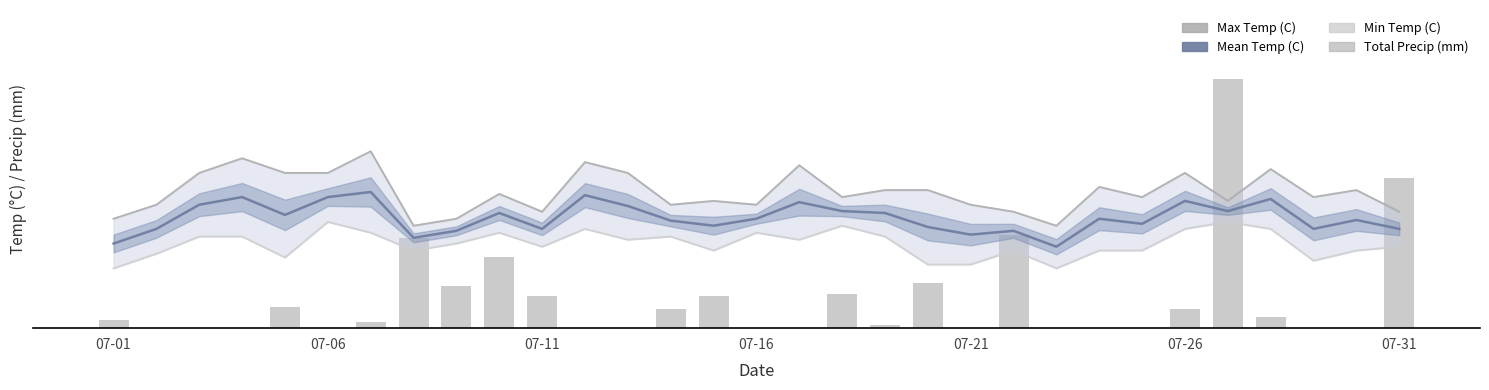

Rank the series by their maximum value, from lowest to highest.

Min Temp (C), Mean Temp (C), Max Temp (C), Total Precip (mm)